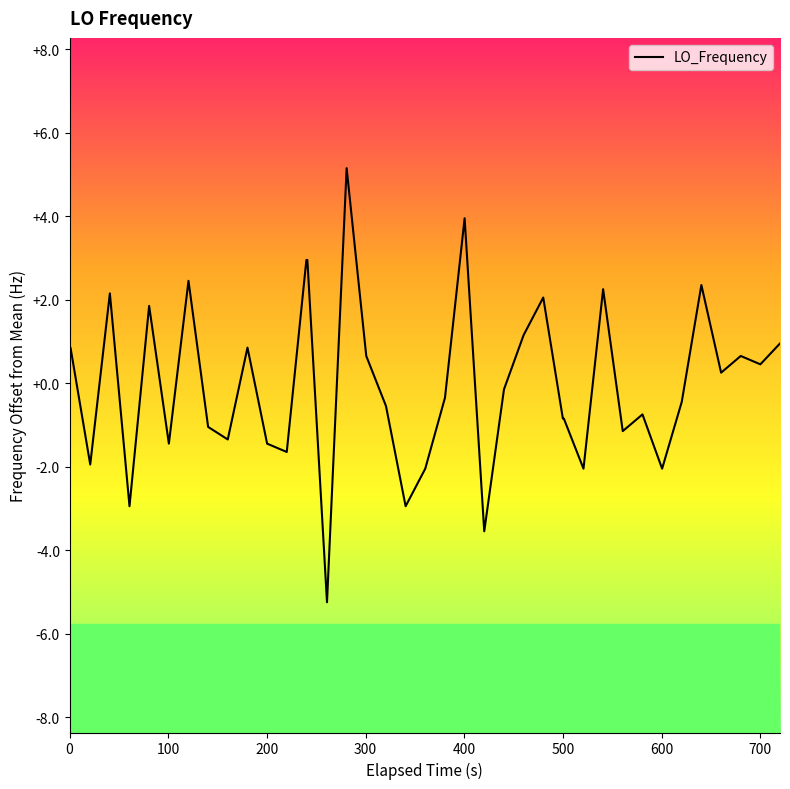

How many positive values are there?

19